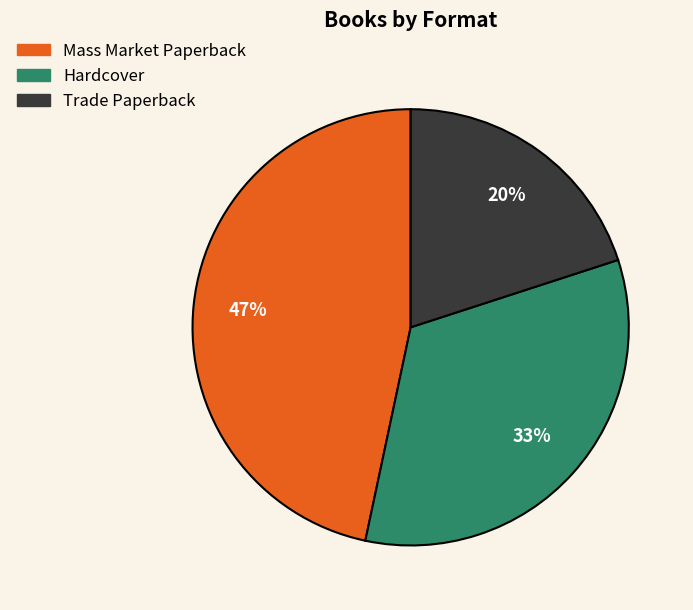

What percentage is the Hardcover slice, to the nearest percent?

33%